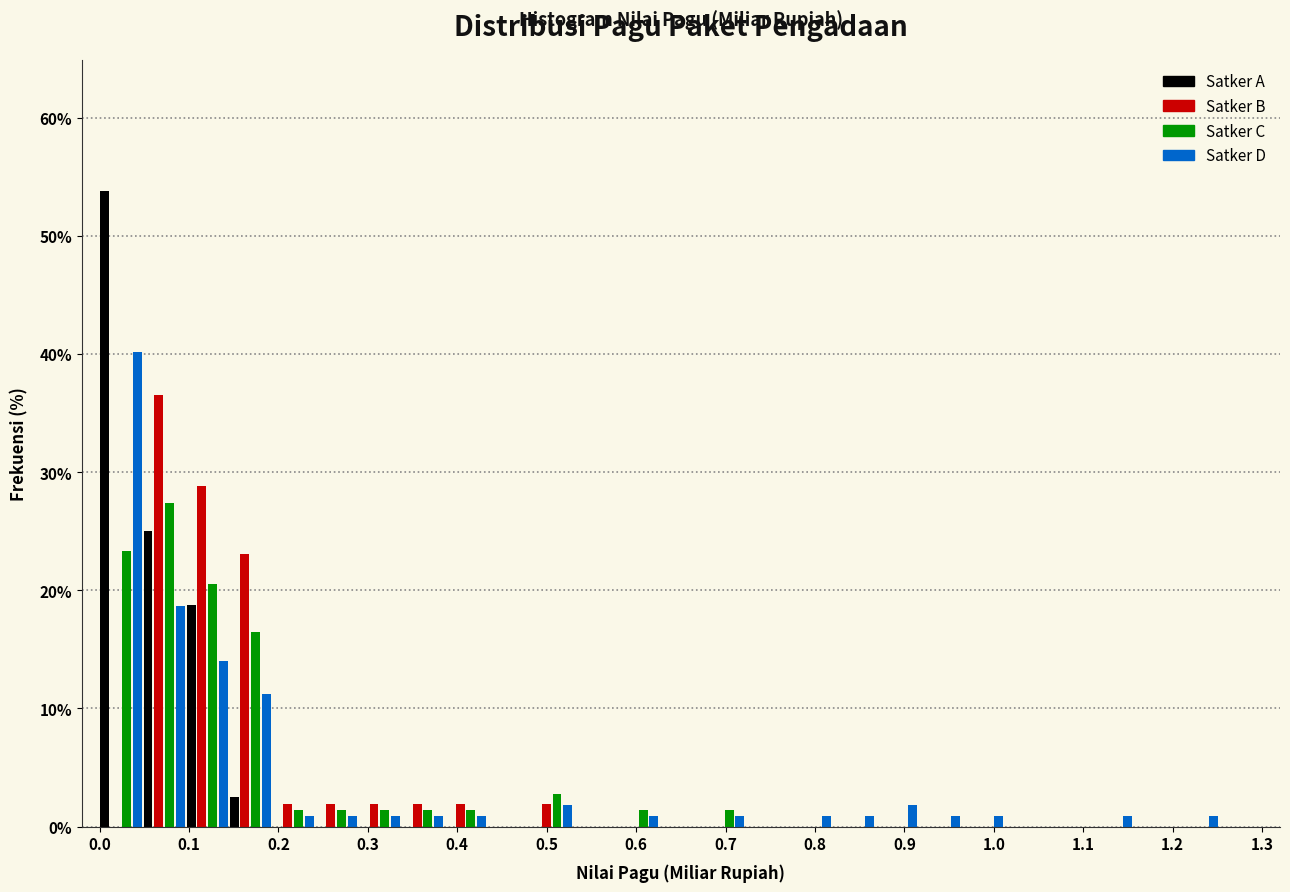

What is the height of the Satker A bar covering 0.05 to 0.10 on the x-axis? Neither the bar edges nor the heights are printed on the chart, so give them approximately, as read against the axes.

25